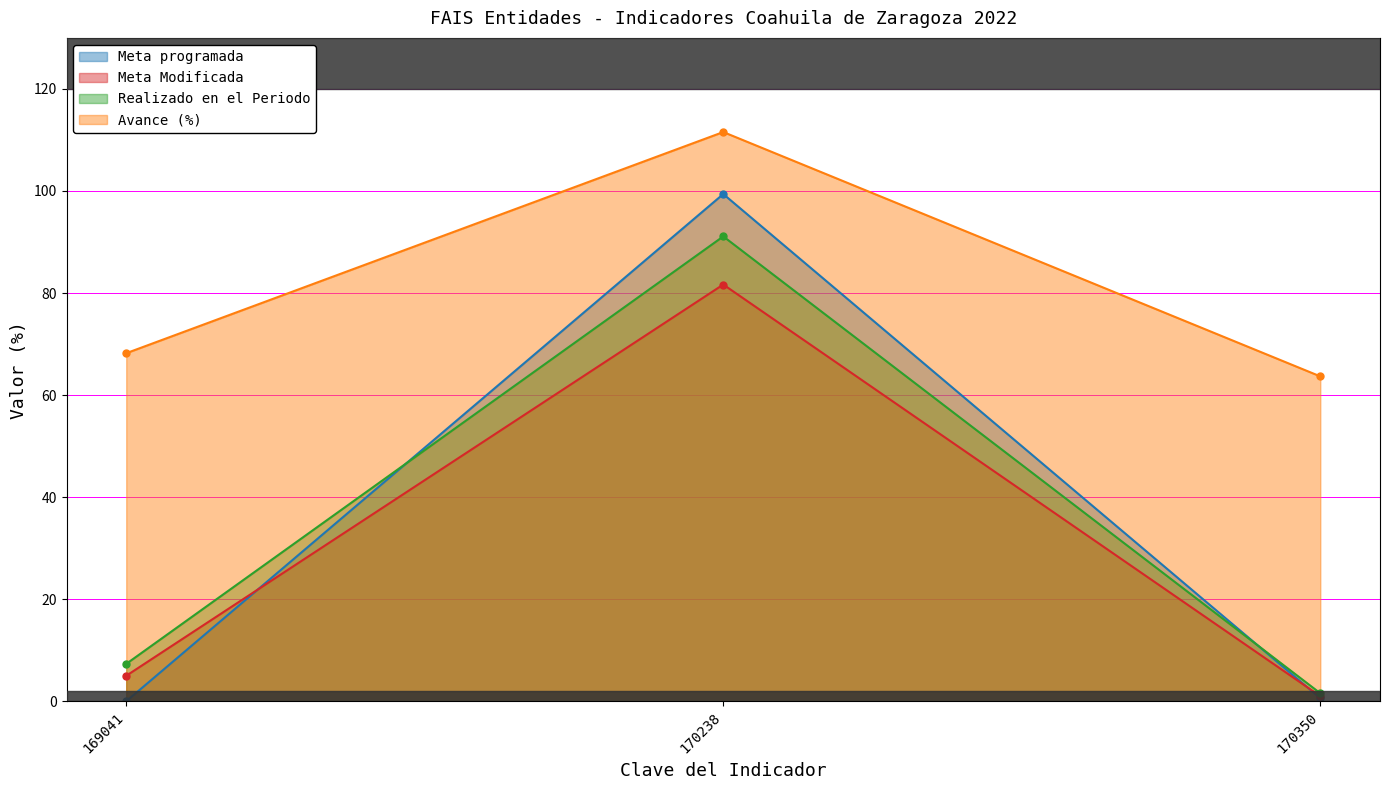

Between 169041 and 170350, which series saw the biggest shift?

Realizado en el Periodo